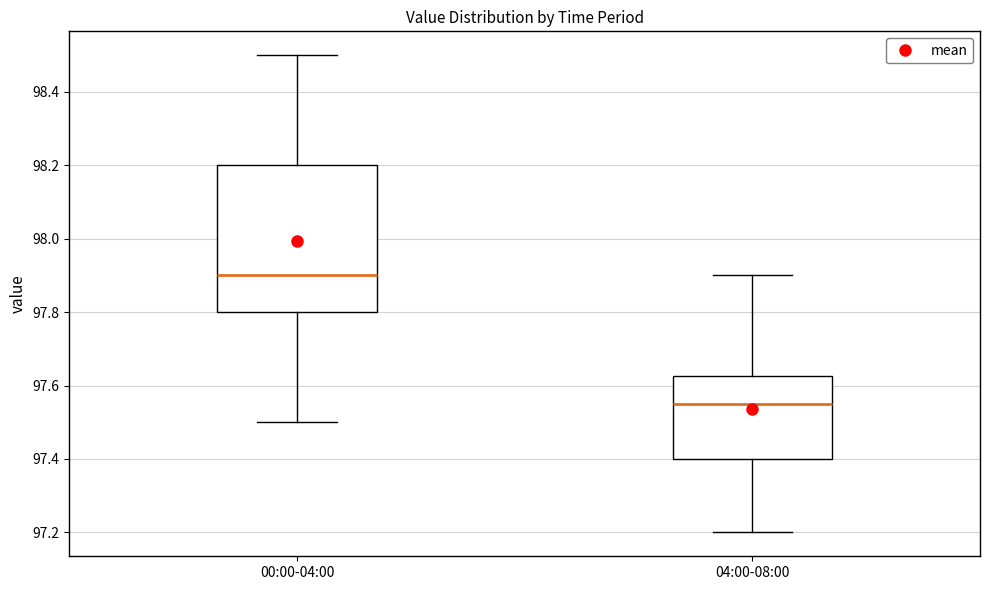

Where does the upper whisker of the box for 00:00-04:00 end on the y-axis? The values are not printed on the chart, so give them approximately, as read against the axis.

98.50